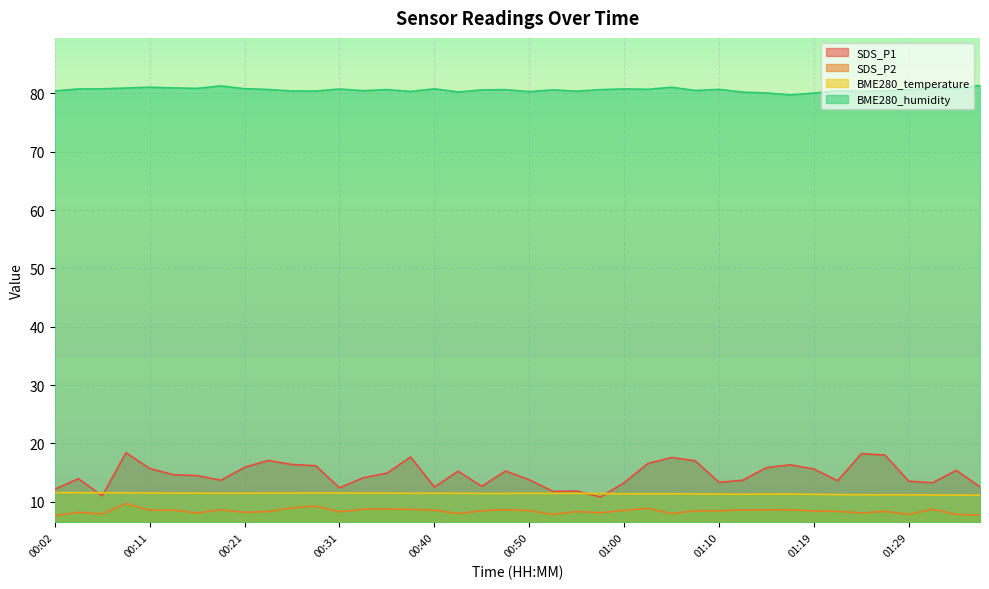

What is the sum of the BME280_temperature values at 01:36 and 00:14?

22.6